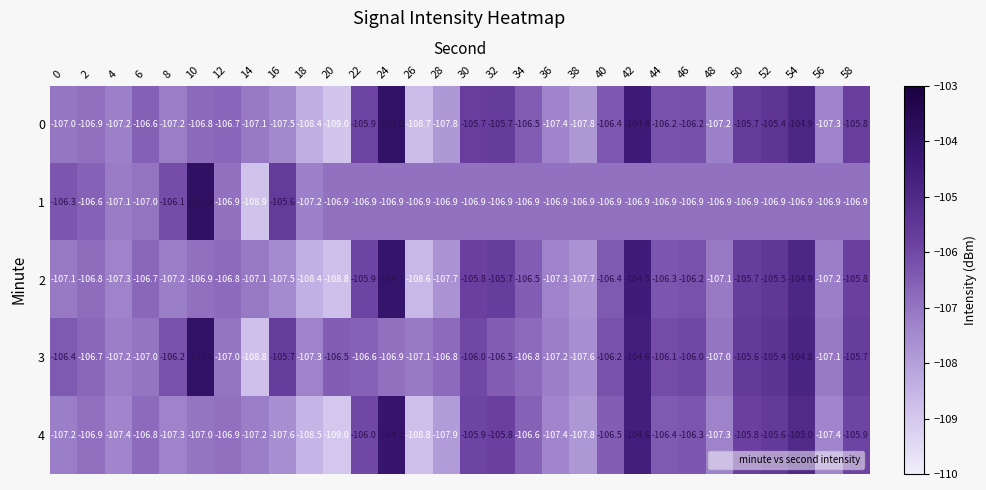

What is the difference between the second highest and minimum values in the 1 series?

3.3